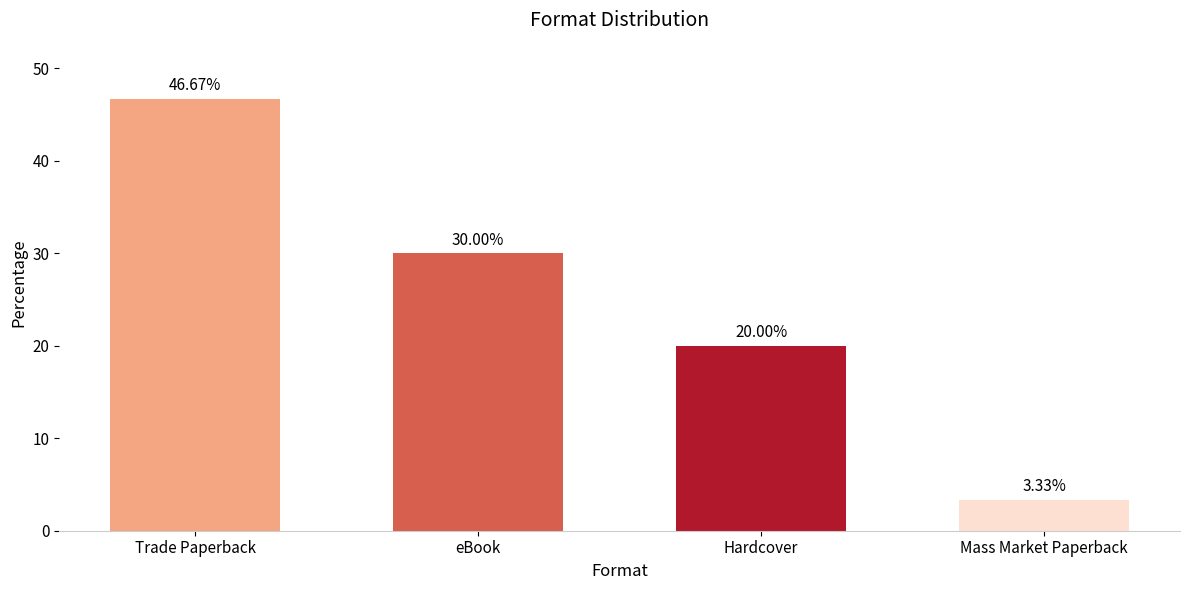

What is the label of the 4th bar from the left?

Mass Market Paperback